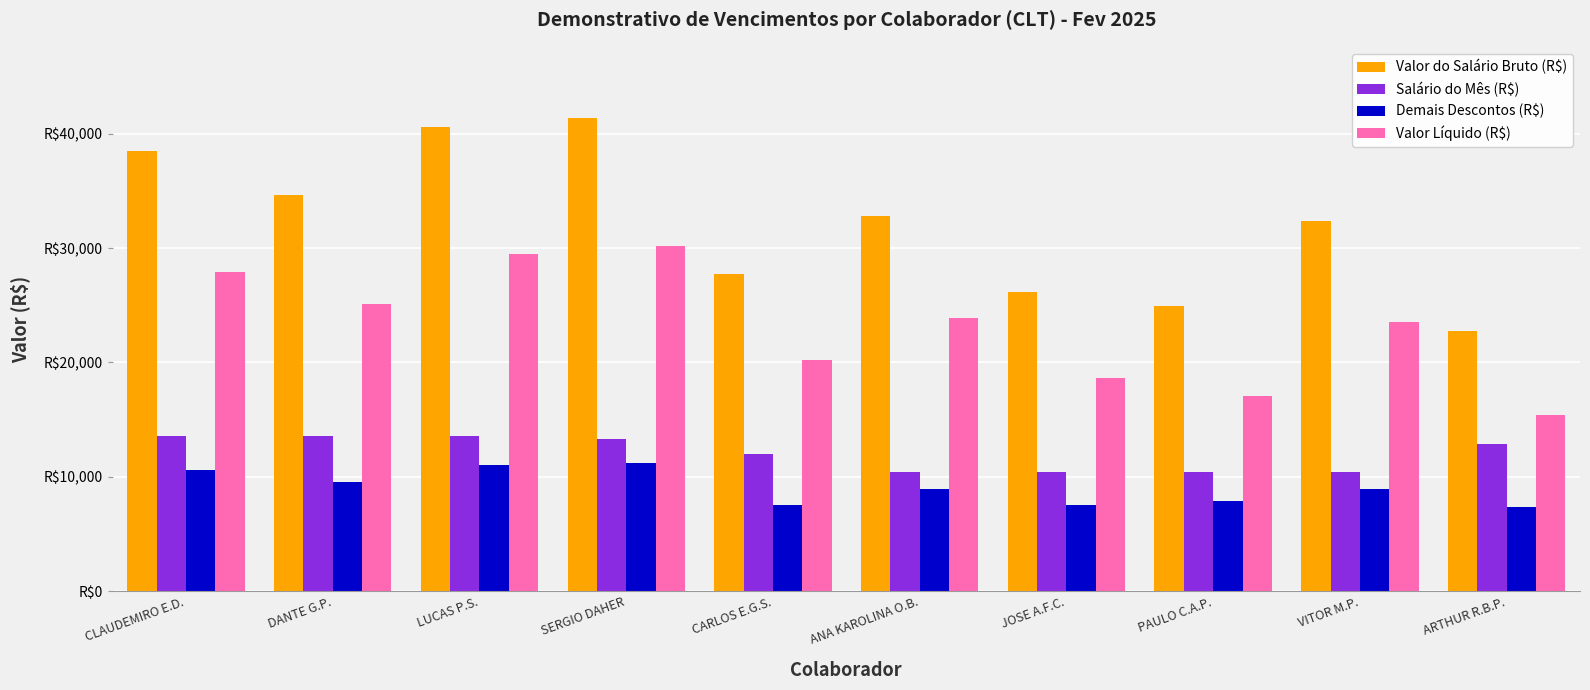

What is the label of the 8th bar from the left?

PAULO C.A.P.